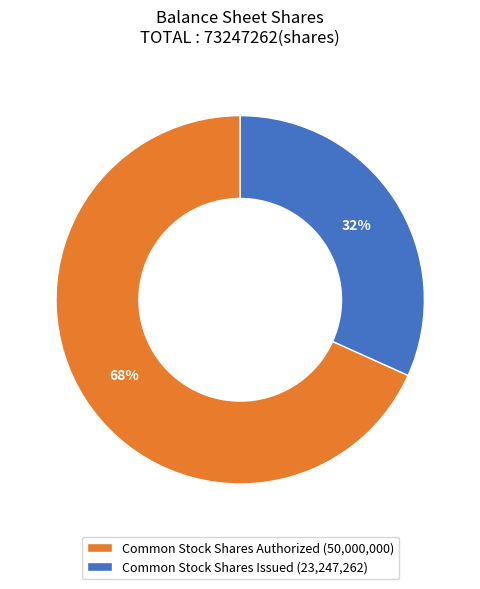

Is the sum of Common Stock Shares Authorized (50,000,000) and Common Stock Shares Issued (23,247,262) greater than half?

Yes